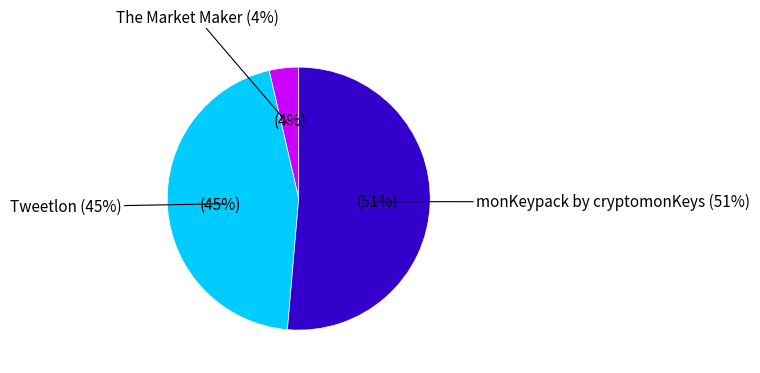

Rank the categories by value from highest to lowest.

monKeypack by cryptomonKeys, Tweetlon, The Market Maker